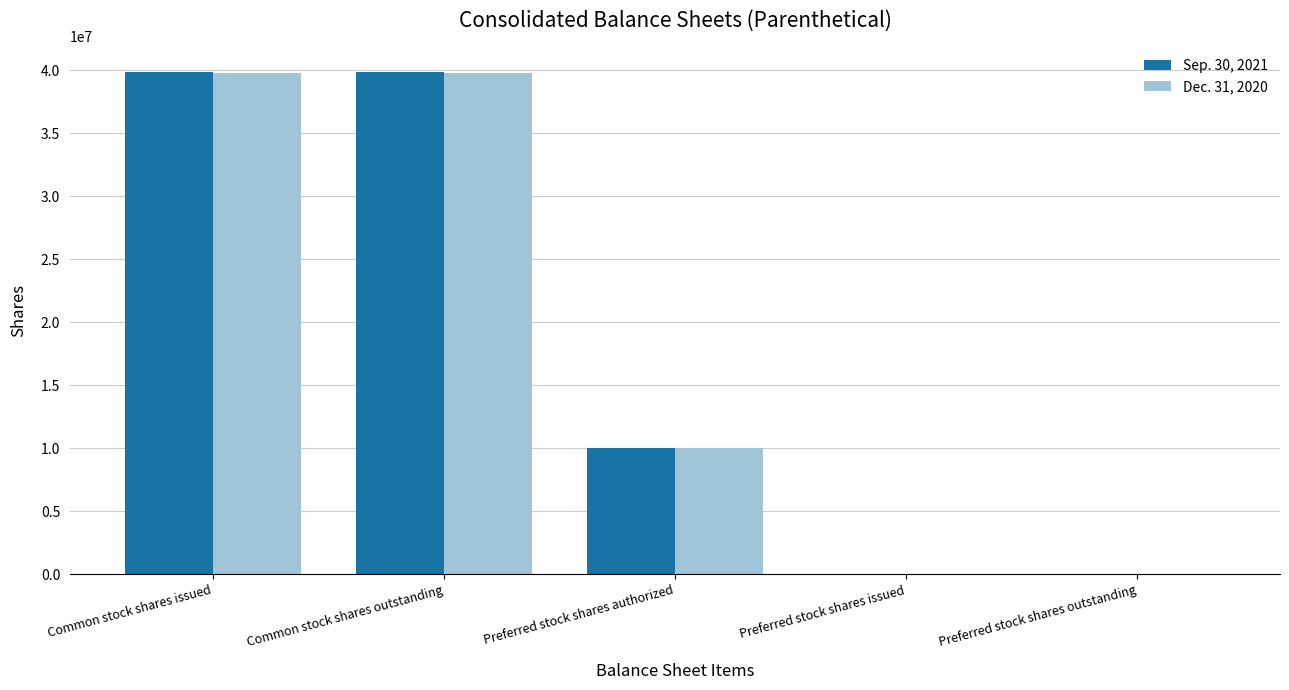

The value of Dec. 31, 2020 at Preferred stock shares authorized is 10000000. True or false?

True